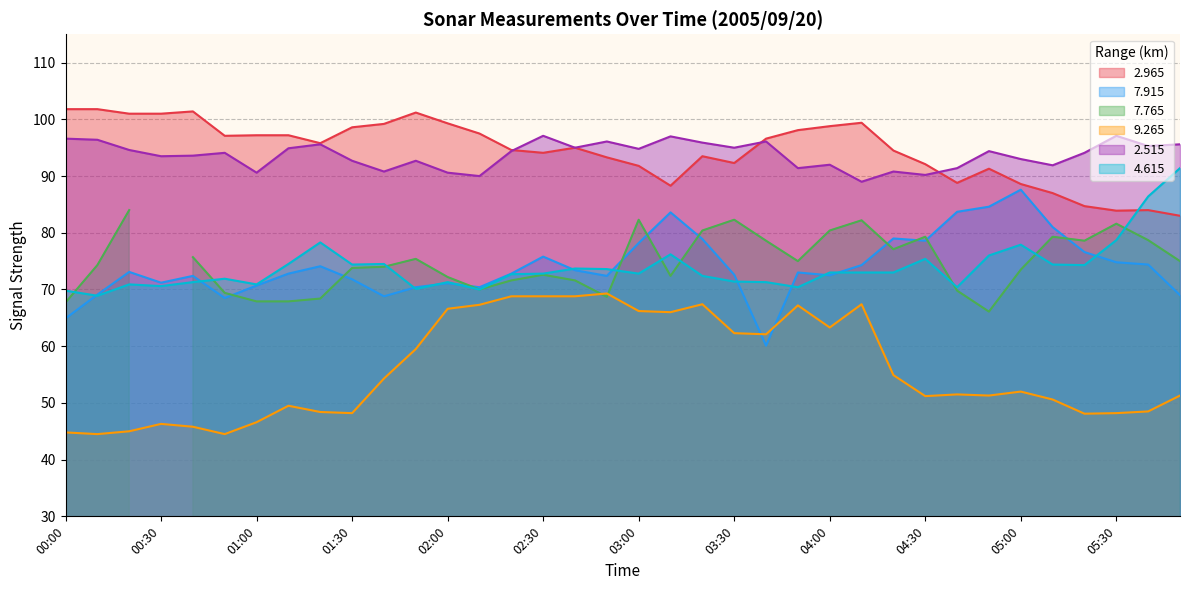

The   2.965 series shows 28.7 at 04:00. True or false?

False